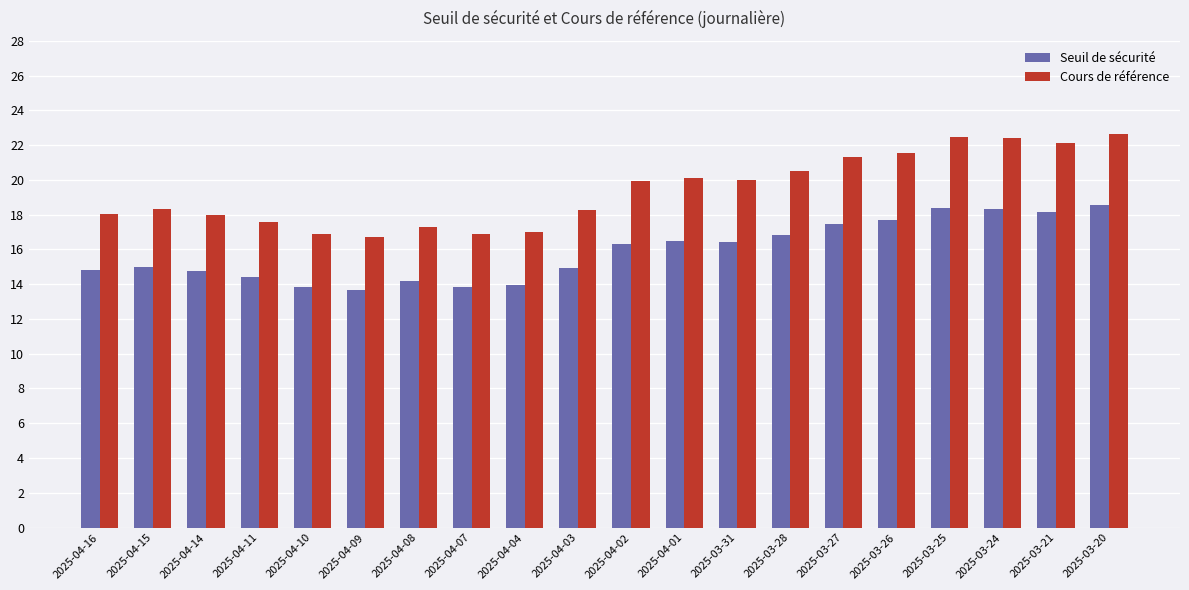

At which label does Seuil de sécurité first exceed 16?

2025-04-02